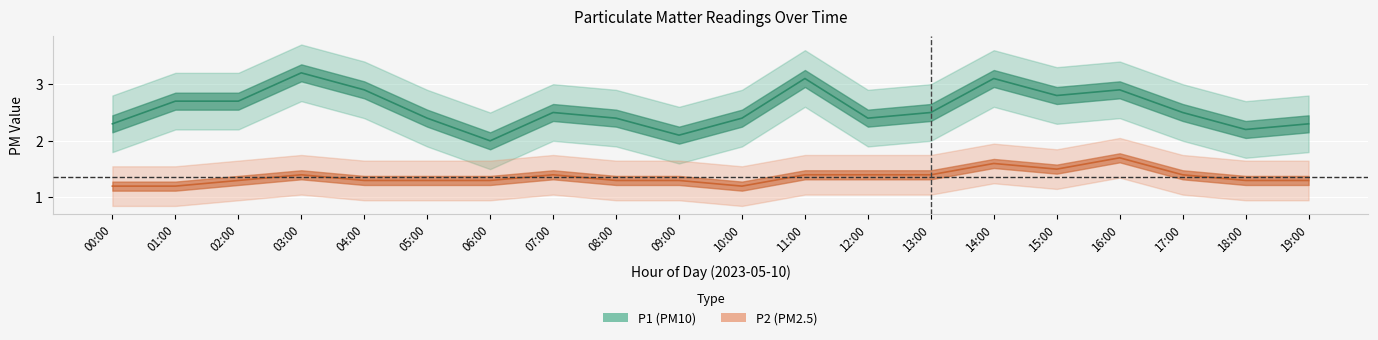

Reading left to right, extract all data points from this chart.

P1: 2.3	2.7	2.7	3.2	2.9	2.4	2.0	2.5	2.4	2.1	2.4	3.1	2.4	2.5	3.1	2.8	2.9	2.5	2.2	2.3
P1_upper: 2.8	3.2	3.2	3.7	3.4	2.9	2.5	3.0	2.9	2.6	2.9	3.6	2.9	3.0	3.6	3.3	3.4	3.0	2.7	2.8
P1_lower: 1.8	2.2	2.2	2.7	2.4	1.9	1.5	2.0	1.9	1.6	1.9	2.6	1.9	2.0	2.6	2.3	2.4	2.0	1.7	1.8
P2: 1.2	1.2	1.3	1.4	1.3	1.3	1.3	1.4	1.3	1.3	1.2	1.4	1.4	1.4	1.6	1.5	1.7	1.4	1.3	1.3
P2_upper: 1.6	1.6	1.6	1.8	1.6	1.6	1.6	1.8	1.6	1.6	1.6	1.8	1.8	1.8	1.9	1.9	2.0	1.8	1.6	1.6
P2_lower: 0.8	0.8	0.9	1.1	0.9	0.9	0.9	1.1	0.9	0.9	0.8	1.1	1.1	1.1	1.2	1.1	1.4	1.1	0.9	0.9